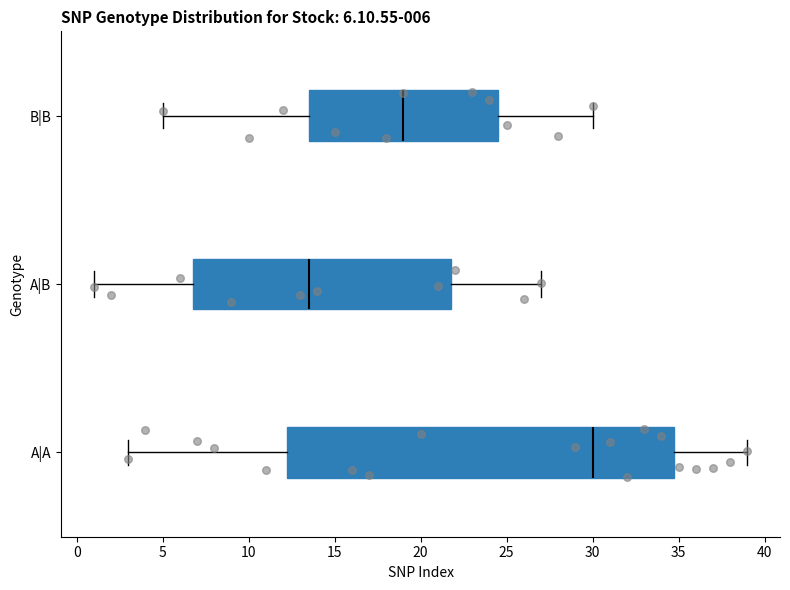

Comparing the boxes themselves (not the whiskers), which one is the widest?

A|A